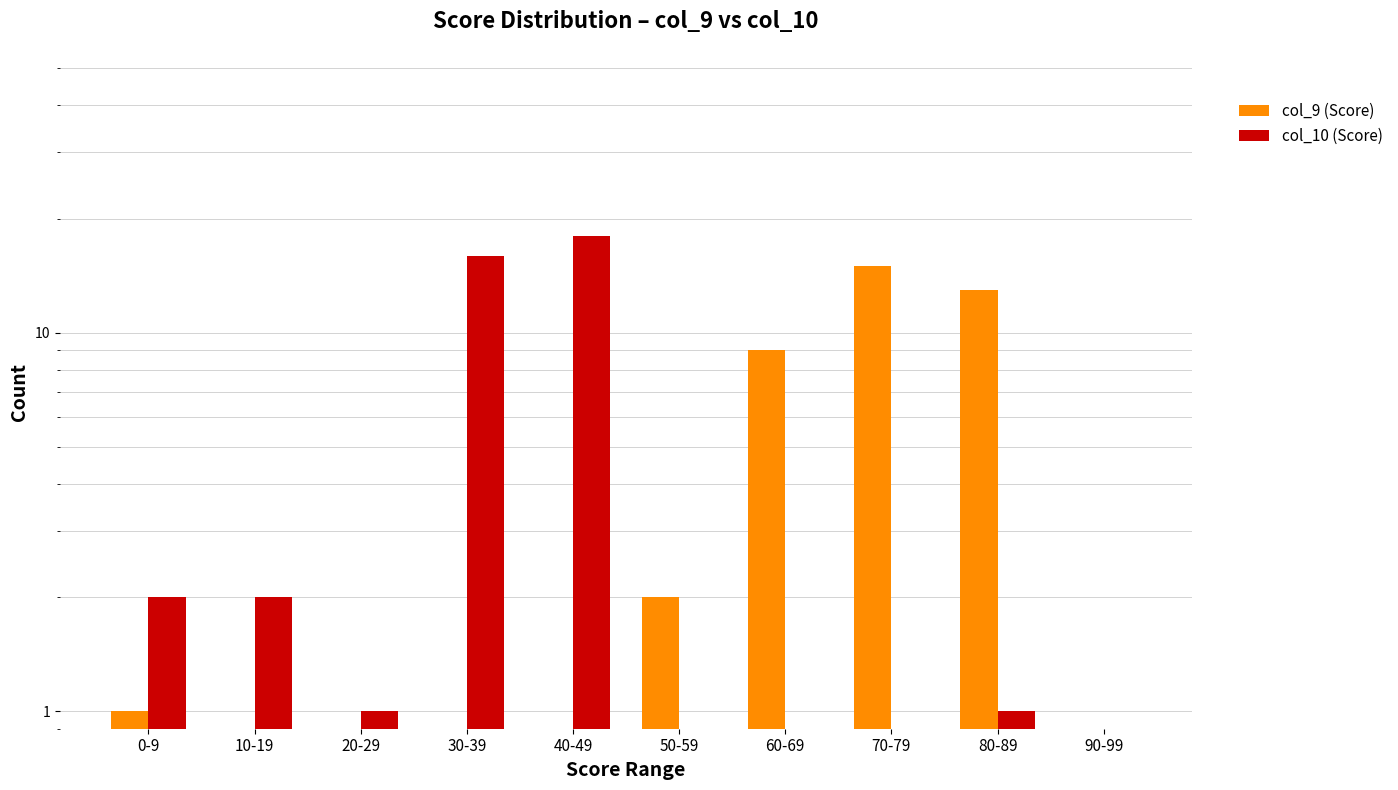

What is the difference between the highest and lowest values at 10-19?

2